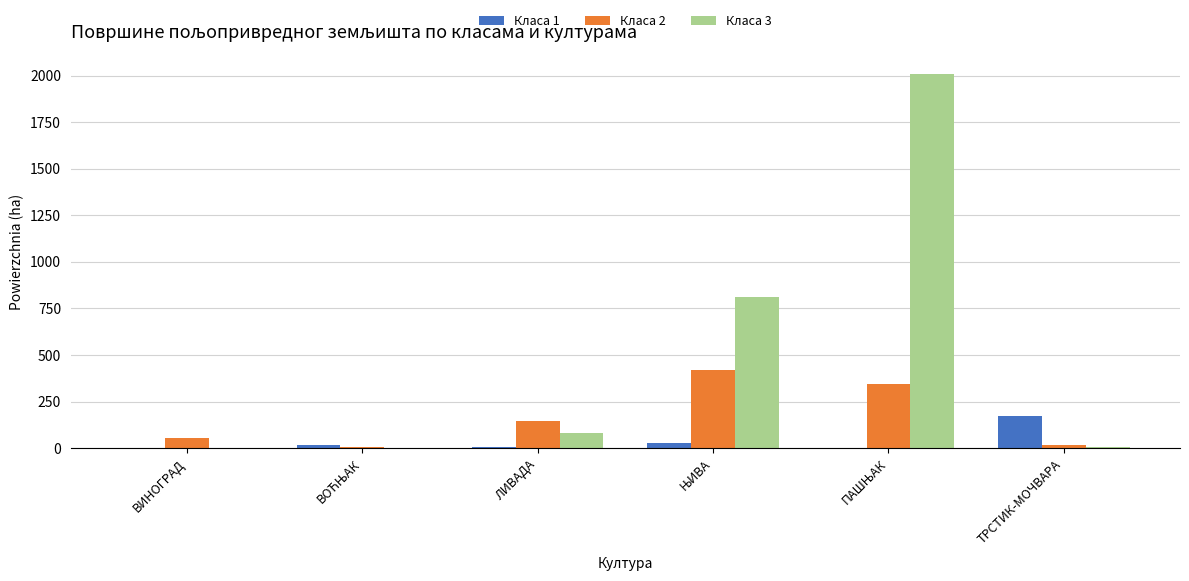

What is the maximum value shown in the chart?

2011.4